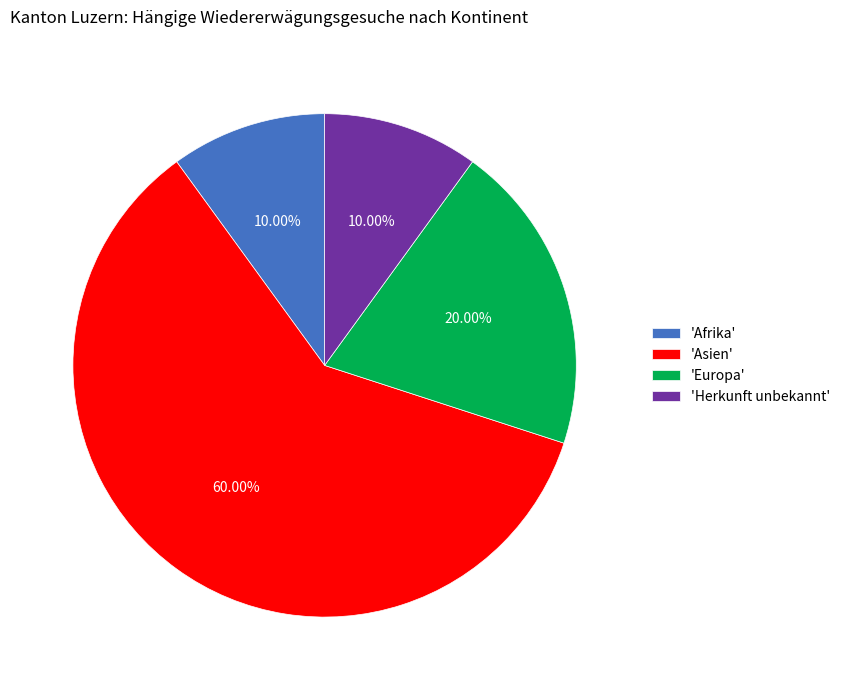

Which slice is the largest?

'Asien'